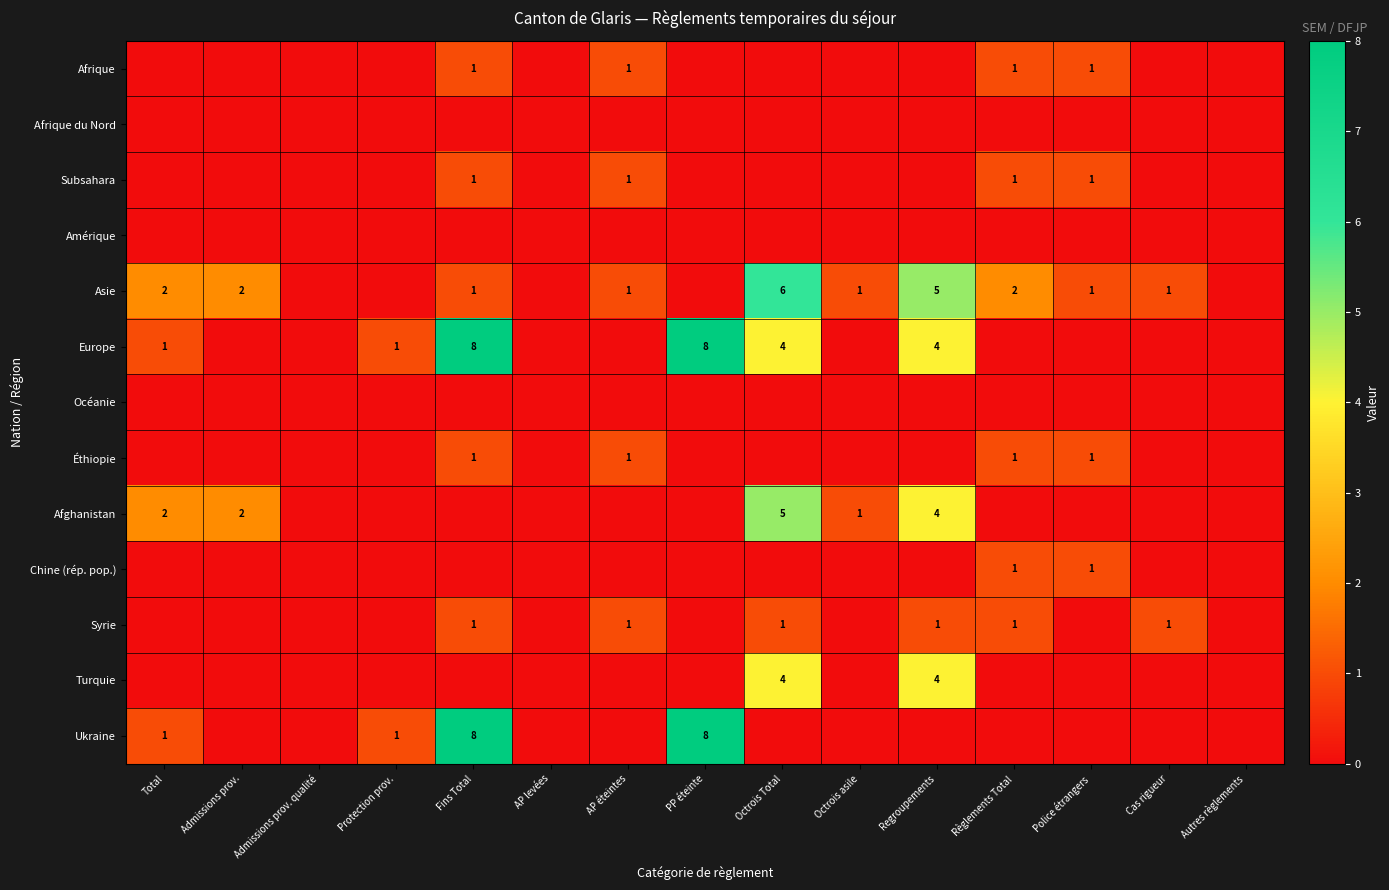

List the labels in order of Syrie value, largest first.

Fins Total, AP éteintes, Octrois Total, Regroupements, Règlements Total, Cas rigueur, Total, Admissions prov., Admissions prov. qualité, Protection prov., AP levées, PP éteinte, Octrois asile, Police étrangers, Autres règlements